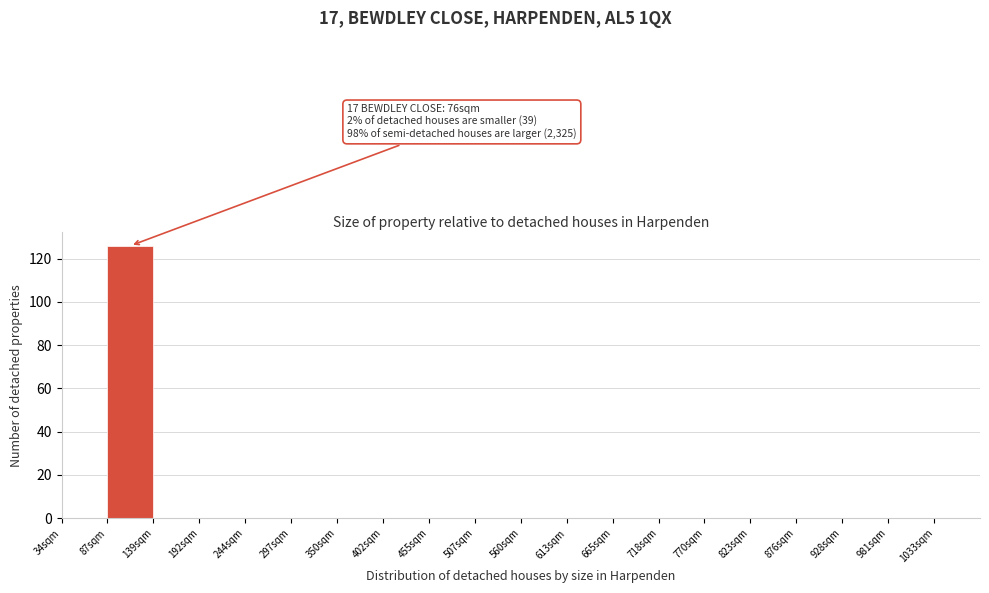

Over which range of the x-axis is the bar tallest?

87 to 140